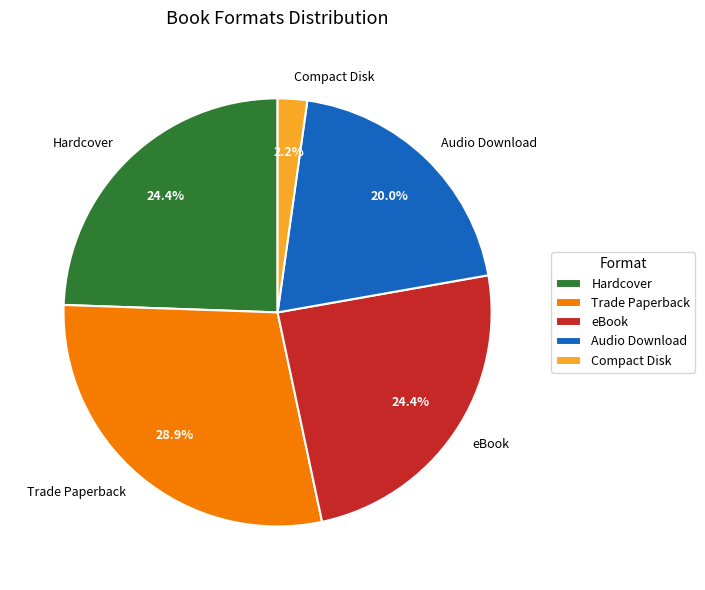

Count the number of slices in the pie.

5